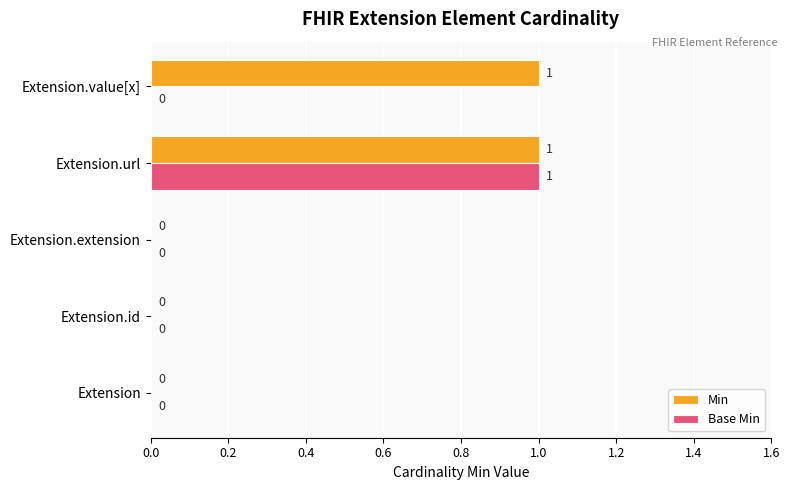

At which category is the sum across all series the highest?

Extension.url